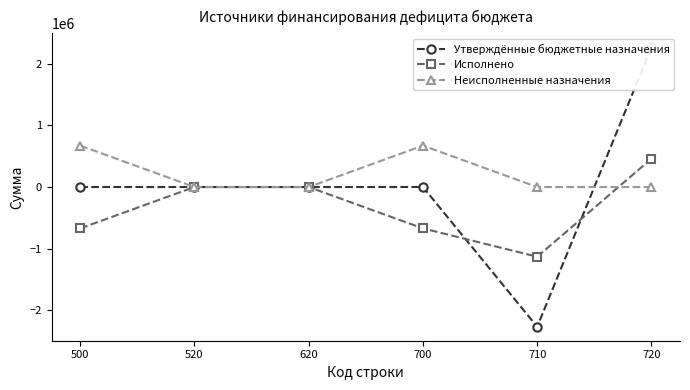

What is the difference between the Исполнено values at 710 and 520?

1130156.3